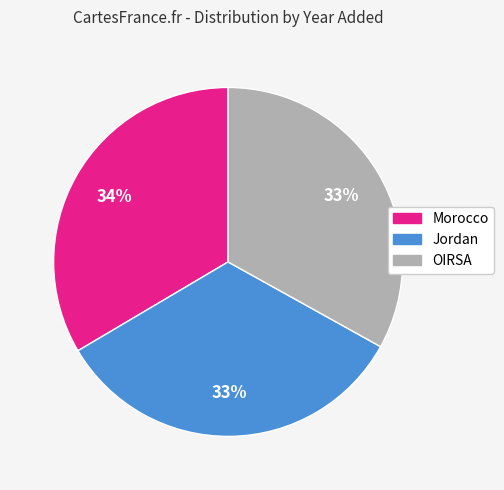

True or false: OIRSA accounts for 39% of the total.

False